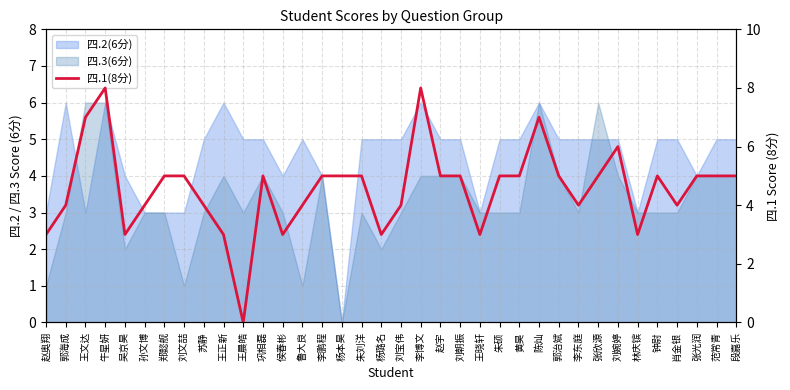

What position from the left is 黄昊?

25